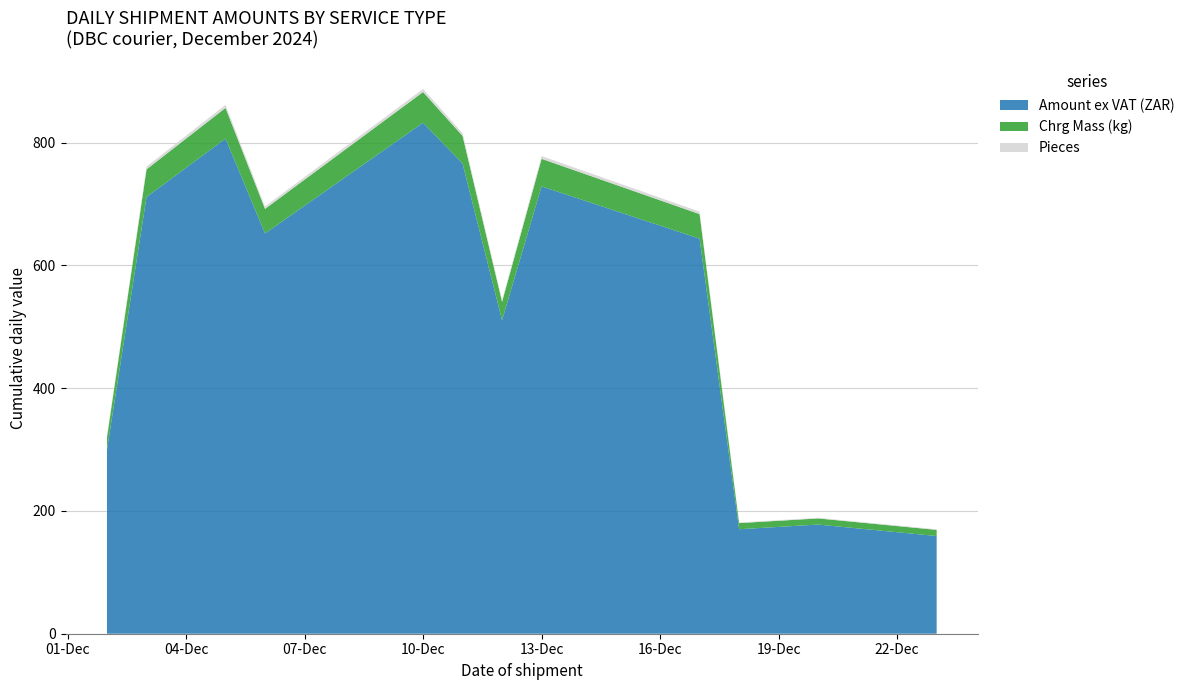

What is the highest value of the Amount ex VAT (ZAR) series?

832.4